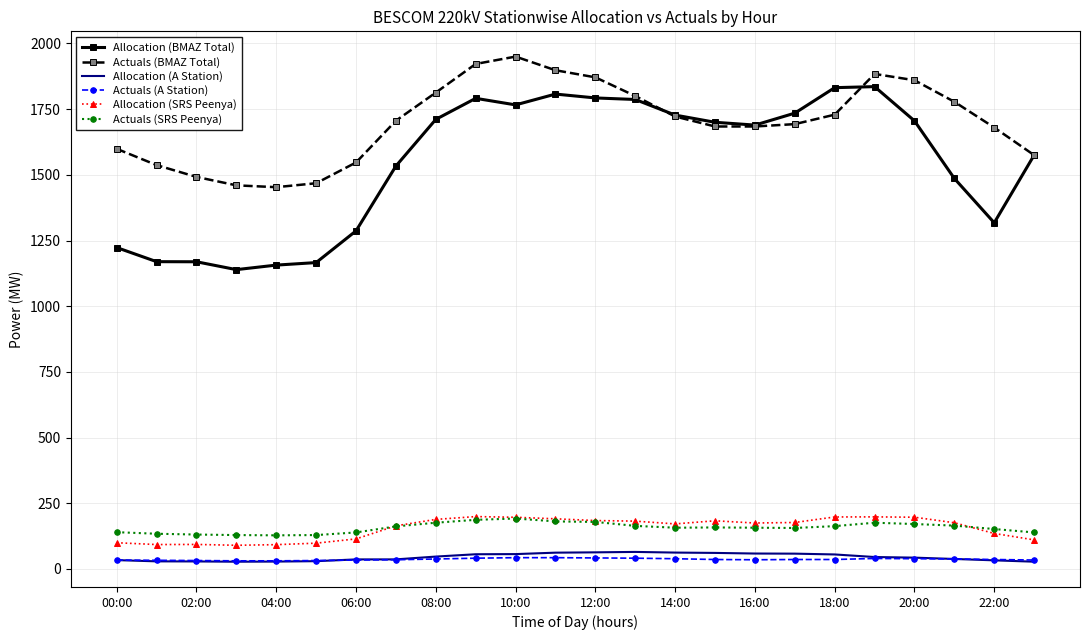

In Actuals (SRS Peenya), how many points are lower than both neighbors (excluding endpoints)?

3